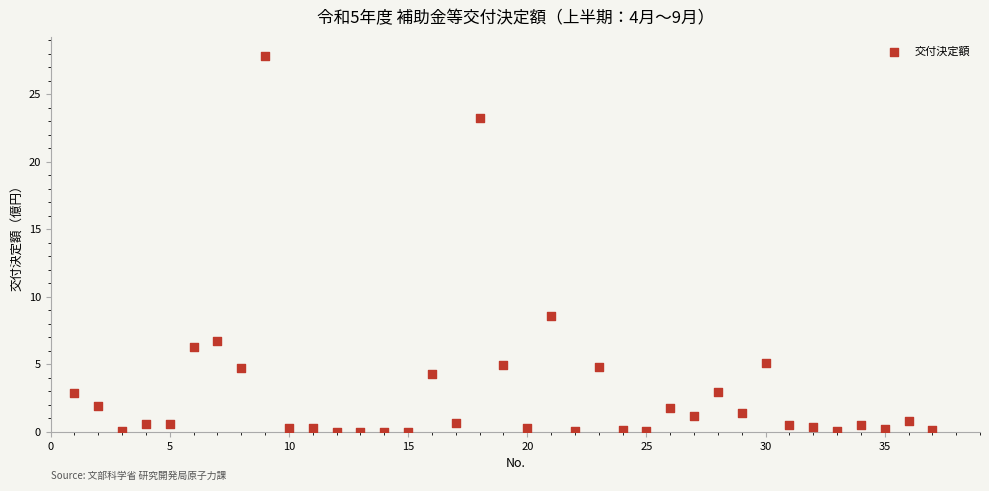

What Y value in the scatter plot is closest to 13?

8.5